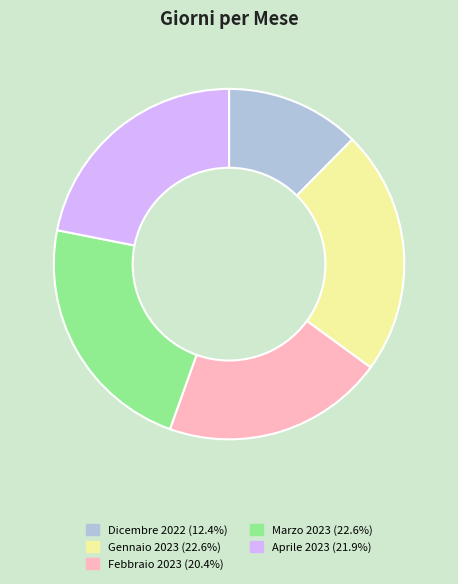

How many slices are in this pie chart?

5